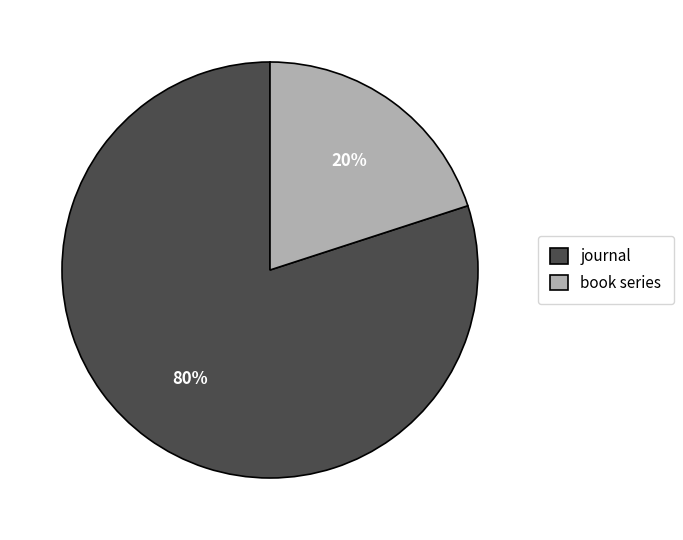

Does any single category account for the majority?

Yes